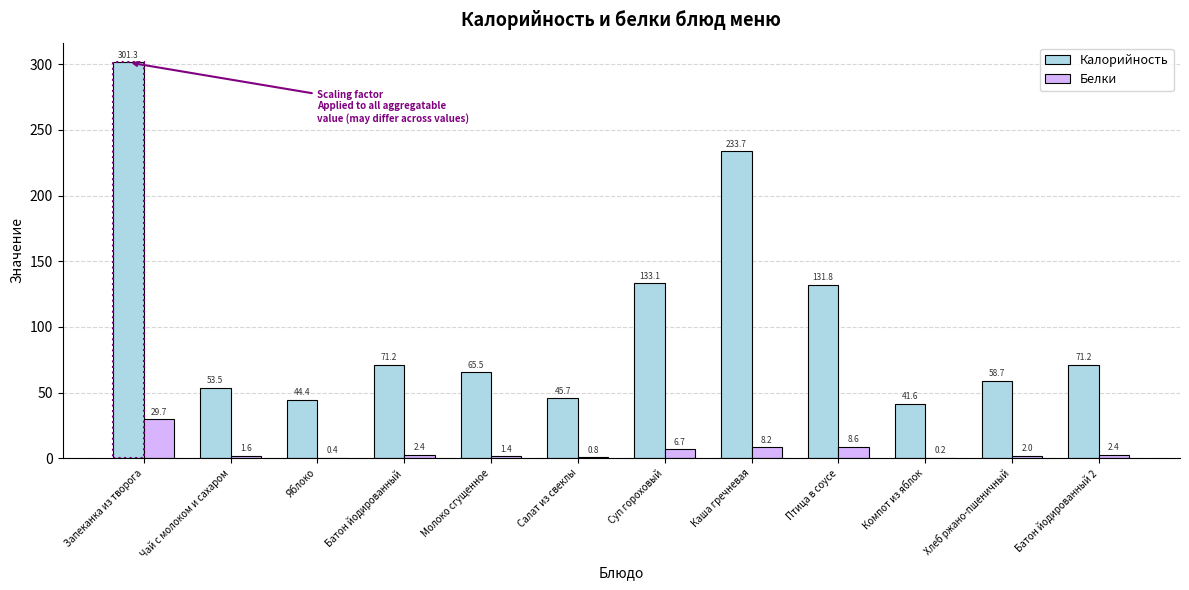

Rank the categories by Белки value from lowest to highest.

Компот из яблок, Яблоко, Салат из свеклы, Молоко сгущенное, Чай с молоком и сахаром, Хлеб ржано-пшеничный, Батон йодированный, Батон йодированный 2, Суп гороховый, Каша гречневая, Птица в соусе, Запеканка из творога